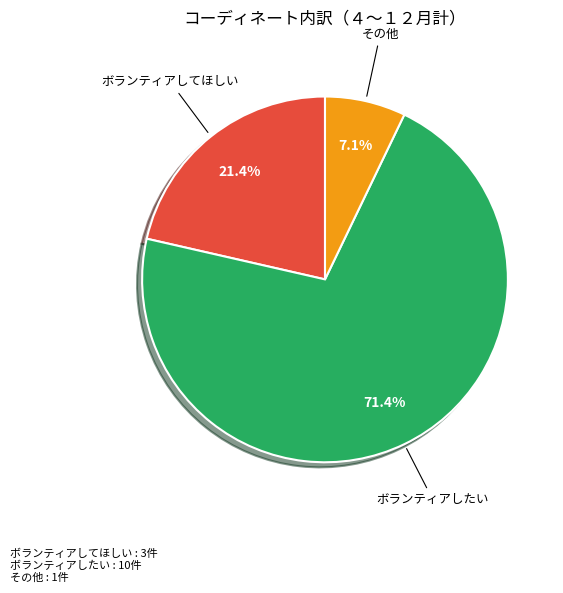

Between その他 and ボランティアしたい, which is larger?

ボランティアしたい